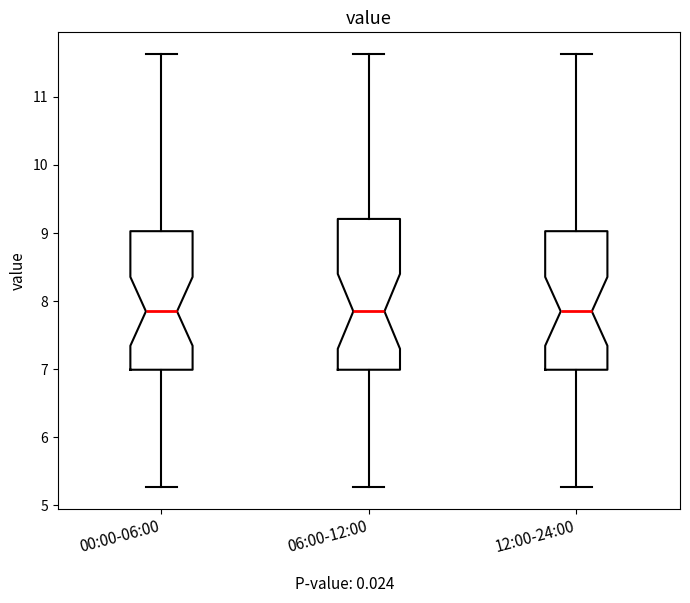

Which box is the tallest, from its lower edge to its upper edge?

06:00-12:00